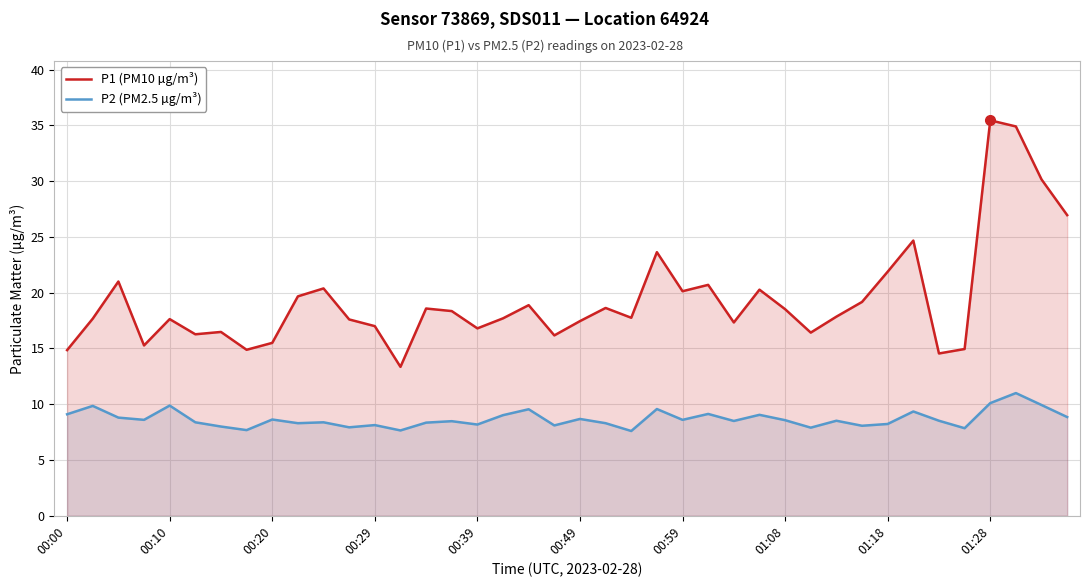

What is the label of the 40th point from the right?

00:00